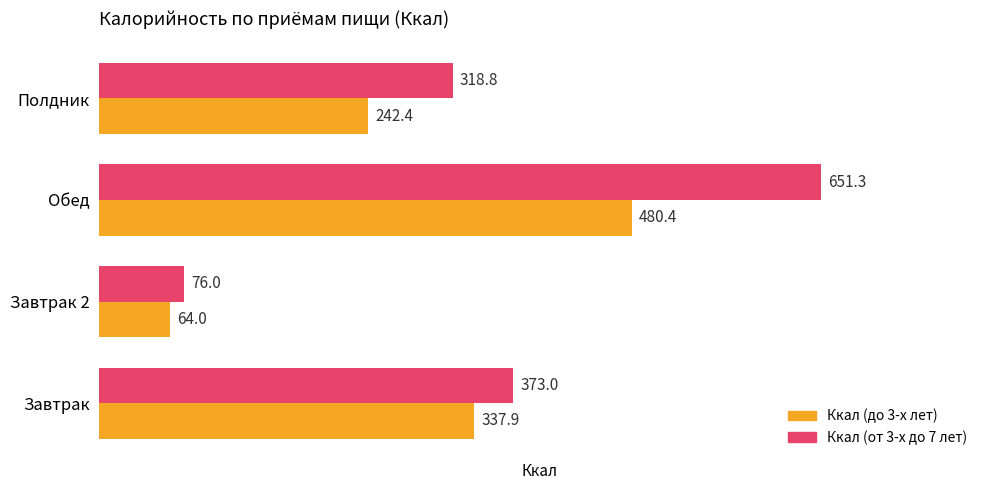

What is the lowest value of the Ккал (от 3-х до 7 лет) series?

76.0